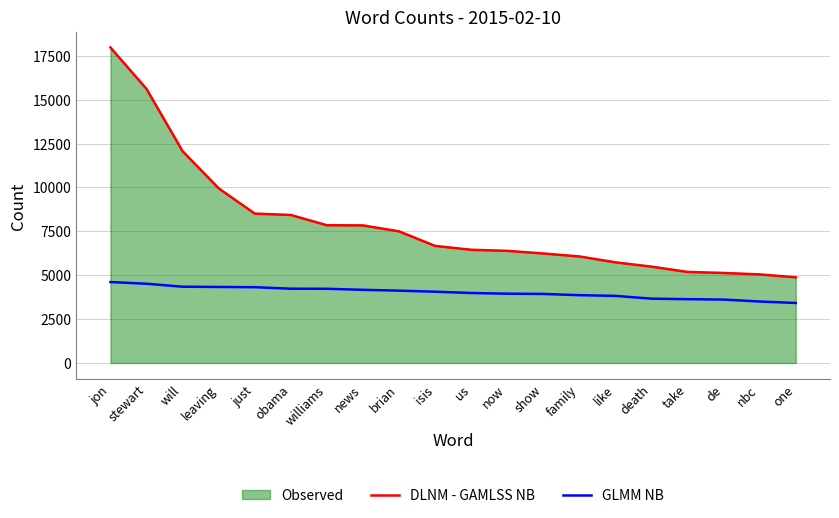

What is the difference between the DLNM - GAMLSS NB values at take and isis?

1483